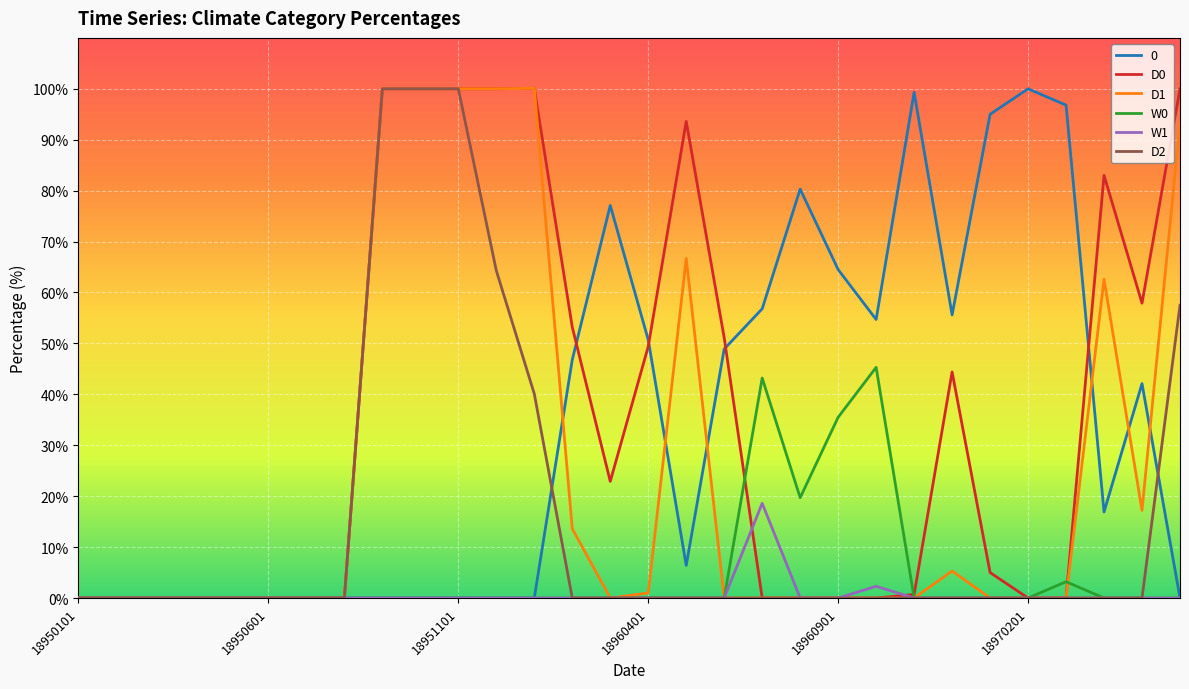

What is the maximum value shown in the chart?

100.1